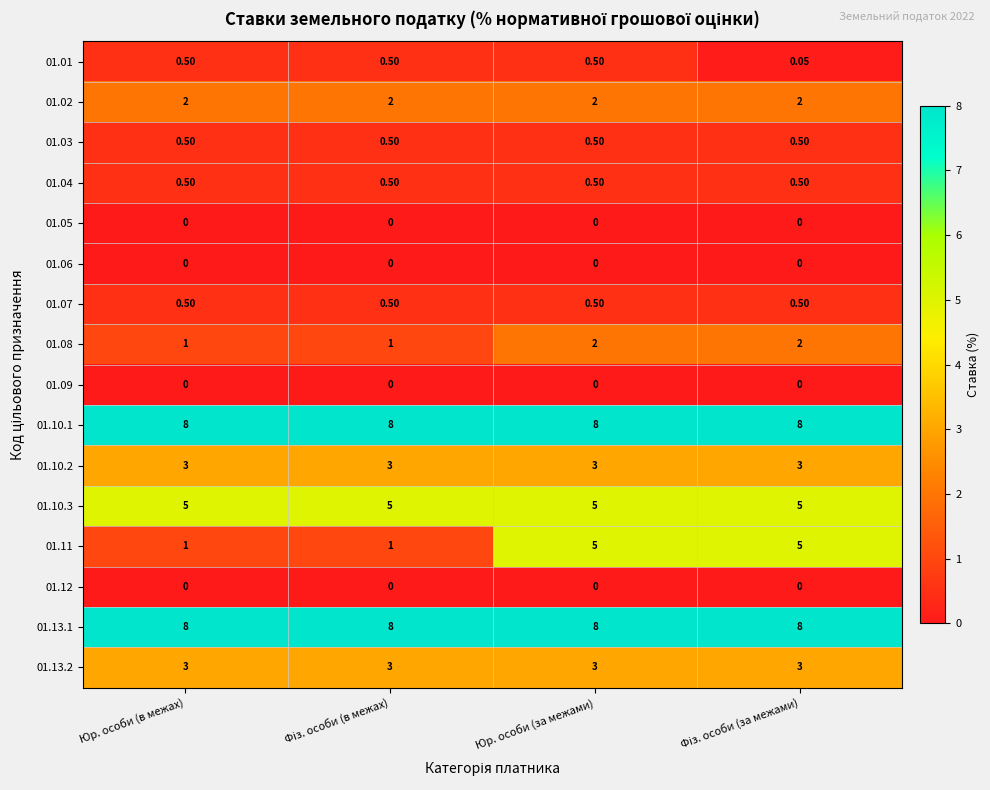

Is the value of 01.10.2 at Юр. особи (за межами) greater than the value of 01.05 at Юр. особи (в межах)?

Yes